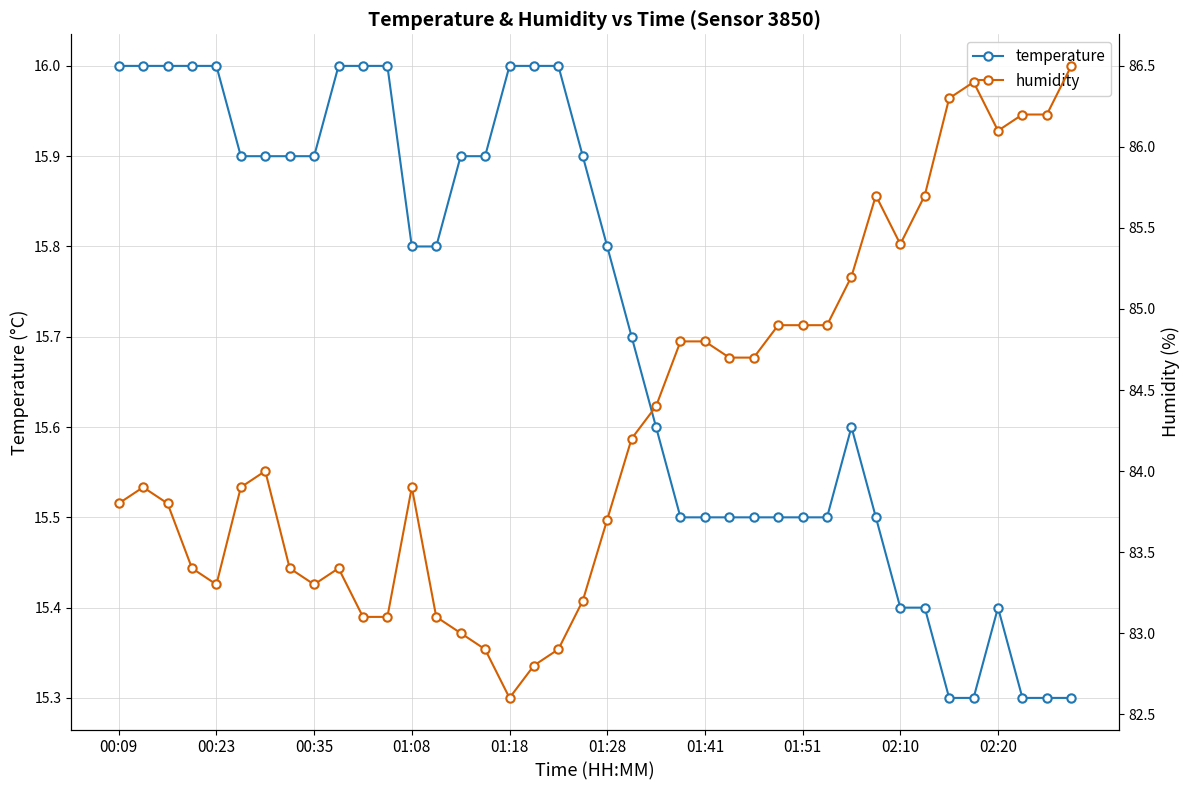

What is the maximum value for temperature?

16.0